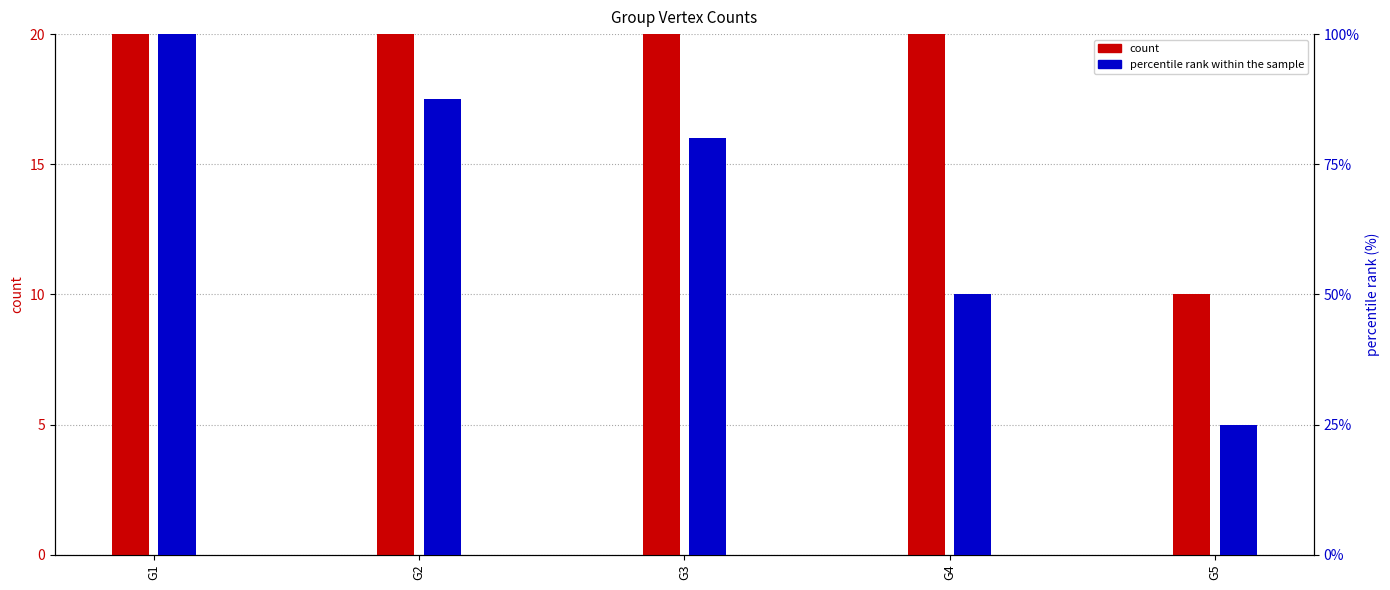

What value does the count series have at G2?

35.0